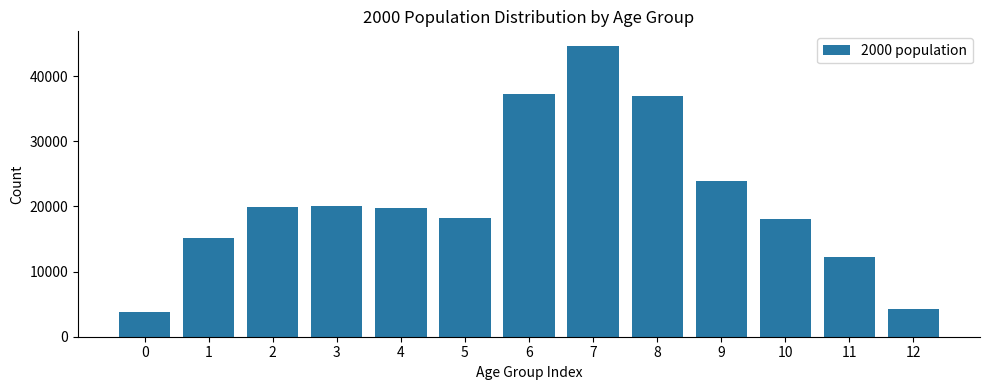

What is the change in value from 9 to 10?

-5825